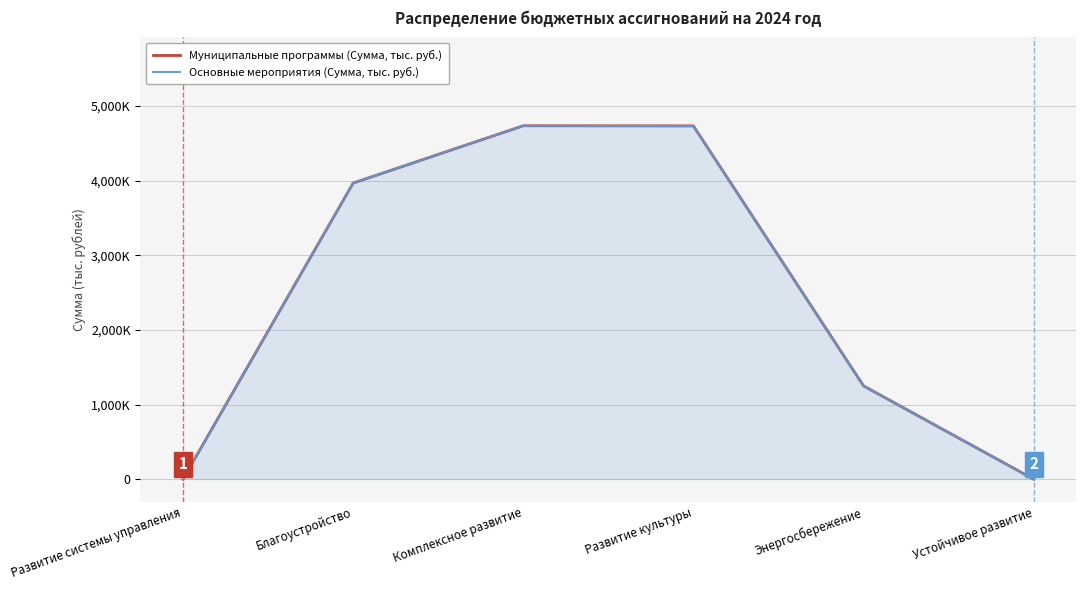

Where is the first local maximum for Муниципальные программы (Сумма, тыс. руб.)?

Комплексное развитие